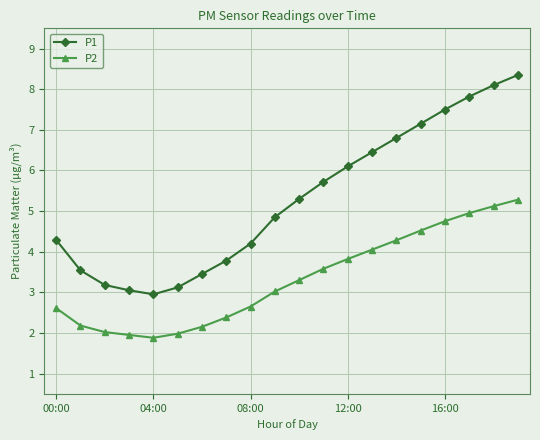

List the series in order of their peak value, lowest first.

P2, P1